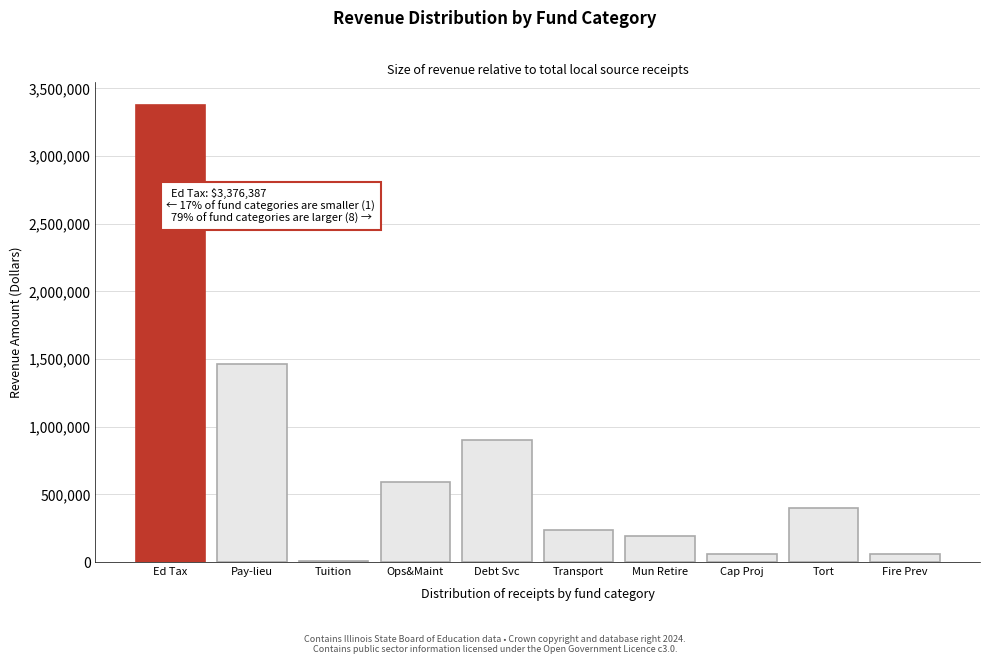

Reading right to left, what are all the values shown in this chart?

Fire Prev=59453	Tort=399721	Cap Proj=59453	Mun Retire=188812	Transport=237787	Debt Svc=904338	Ops&Maint=594474	Tuition=7280	Pay-lieu=1464378	Ed Tax=3376387